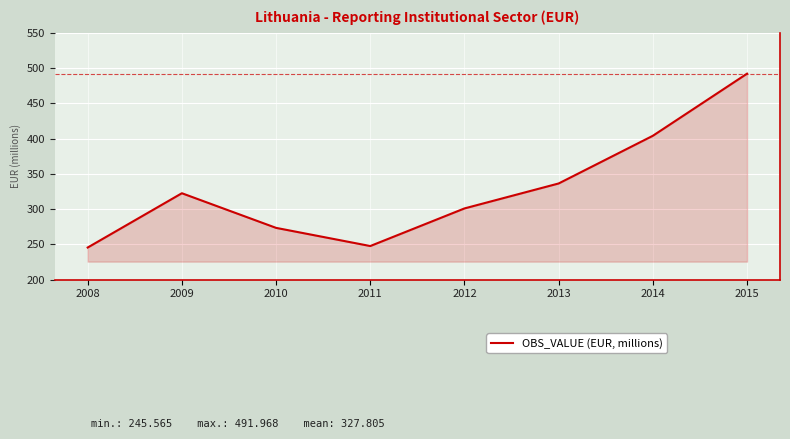

What is the greatest value displayed?

492.0